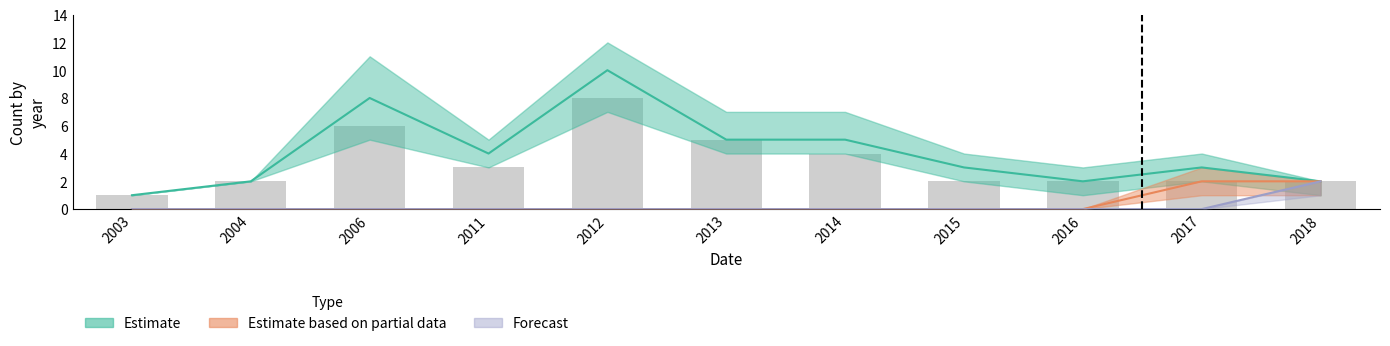

What is the average value?

3